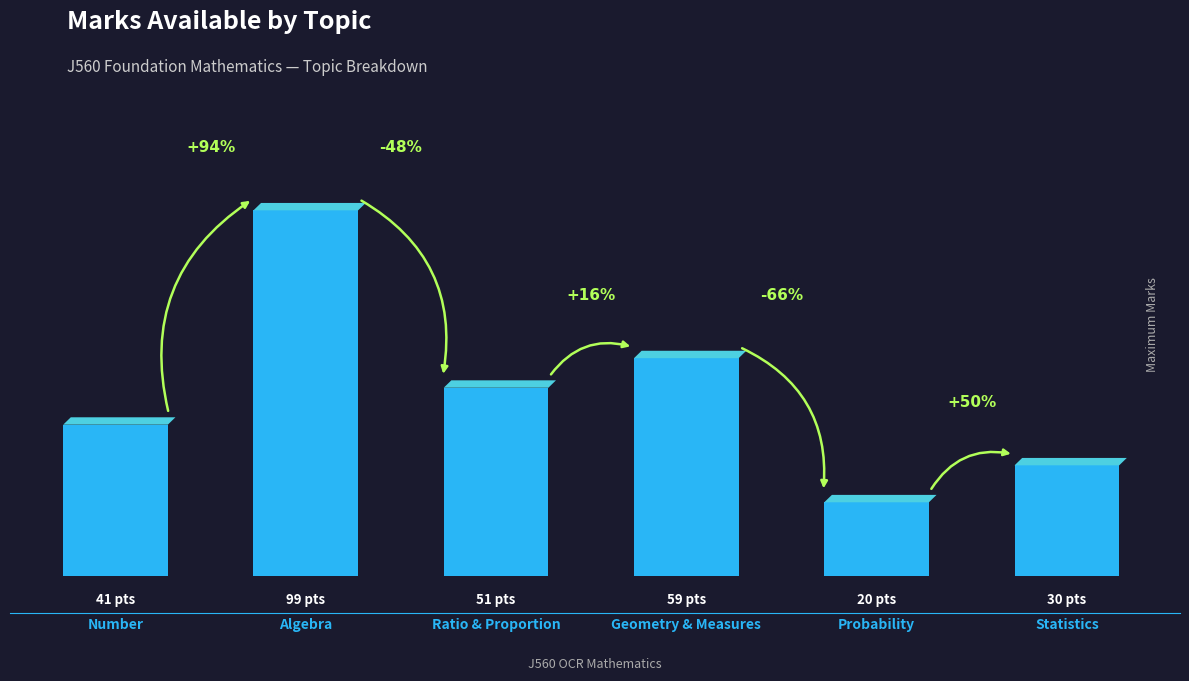

Does the chart contain any negative values?

No